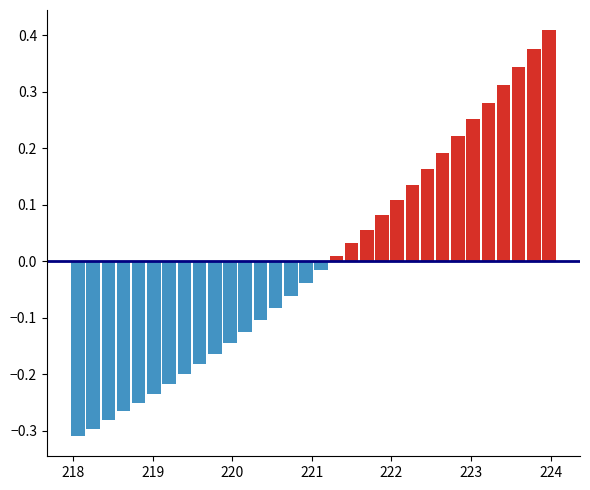

Rank the series by their maximum value, from lowest to highest.

Negative residual, Positive residual